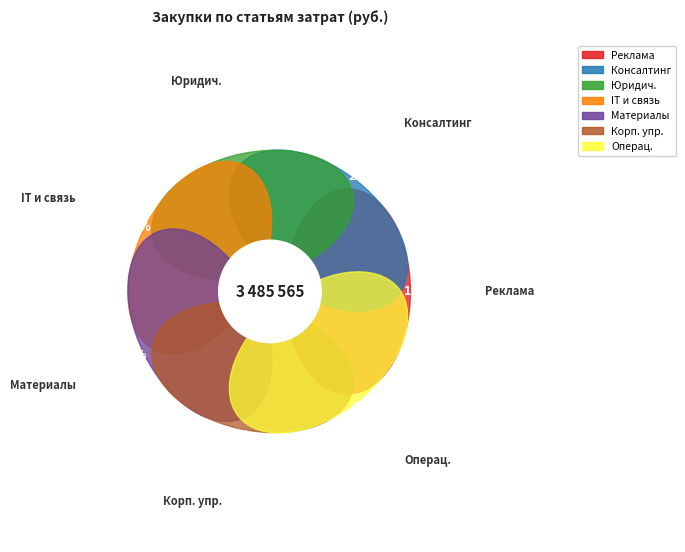

To the nearest percent, what percentage of the pie is Прочие расходы на IT и связь?

12%